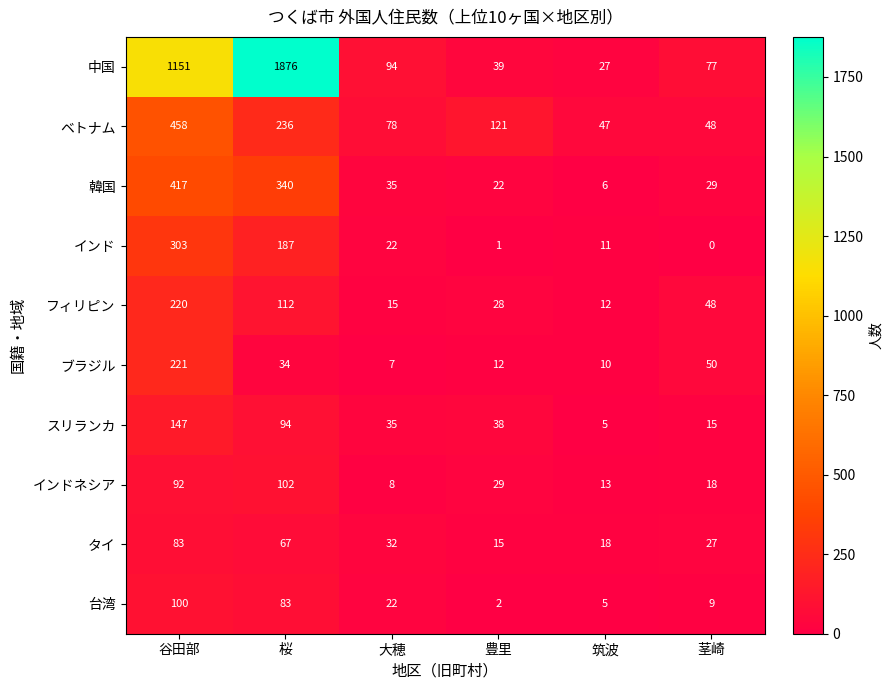

At which category is the sum across all series the highest?

谷田部